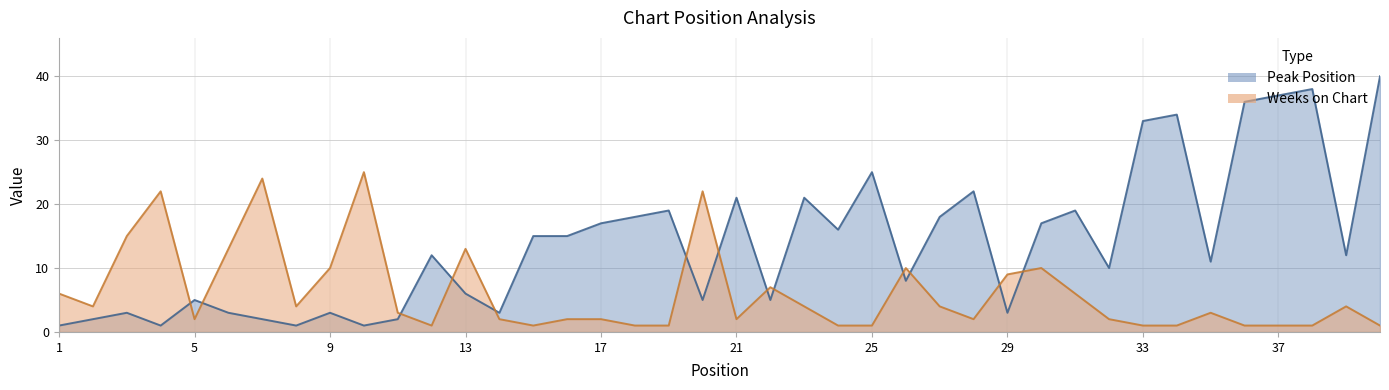

Is it true that Peak Position equals 5 at 18?

False